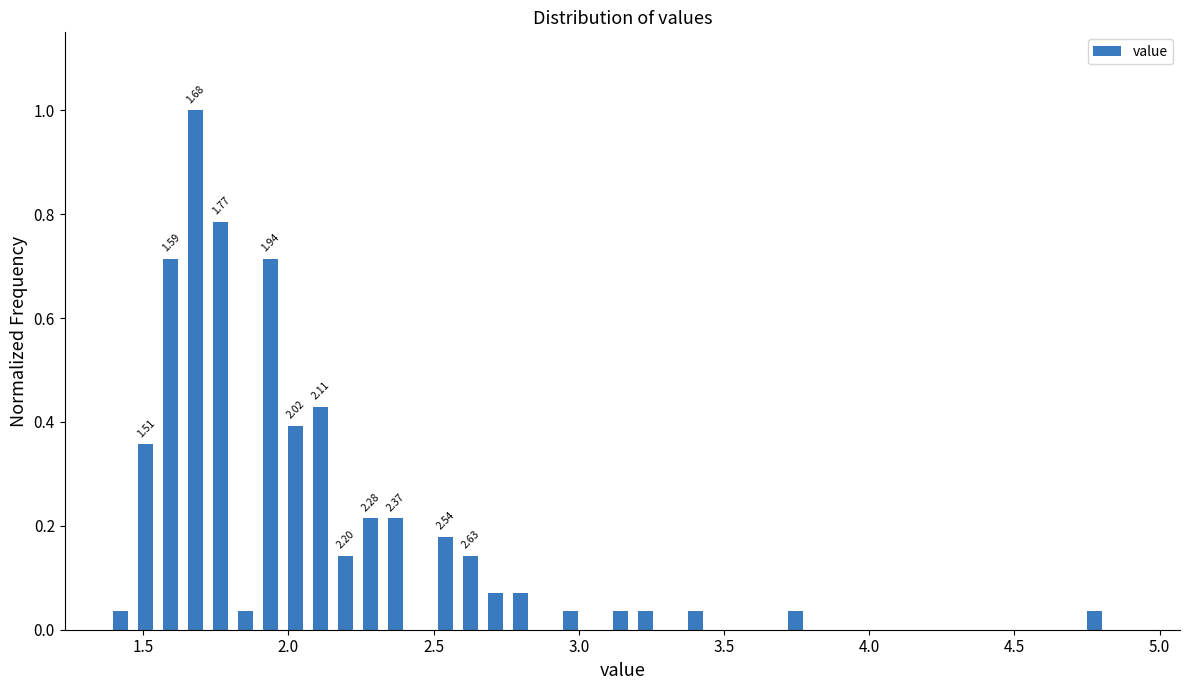

Around what value on the x-axis is the tallest bar? Give the approximate position of its centre, as read against the axis.

1.70